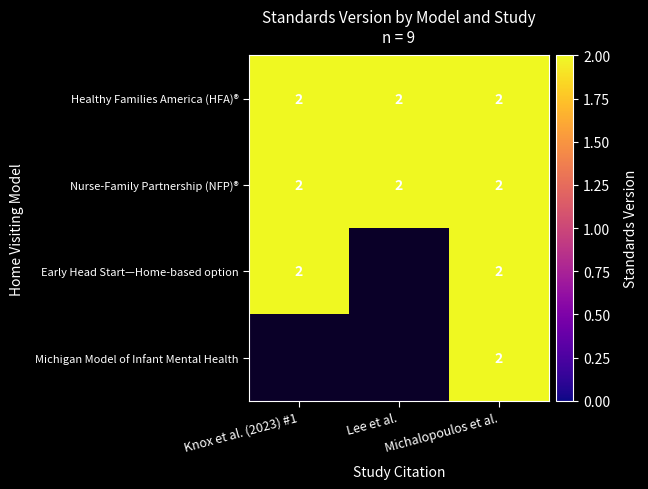

True or false: Healthy Families America (HFA)® has a value of 2 at Lee et al..

True